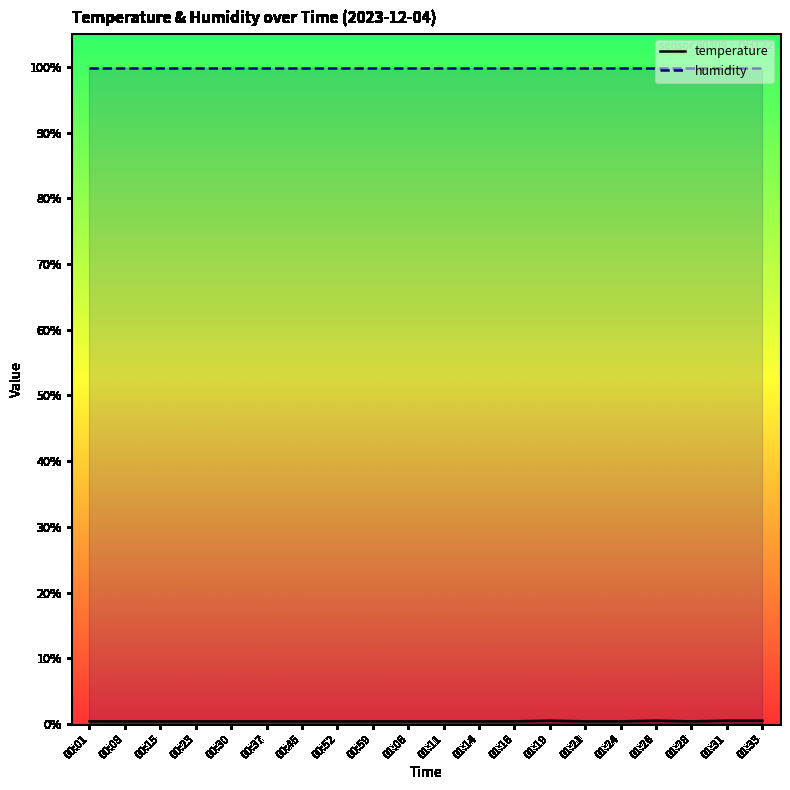

Is this an area chart (filled region under the line)?

No